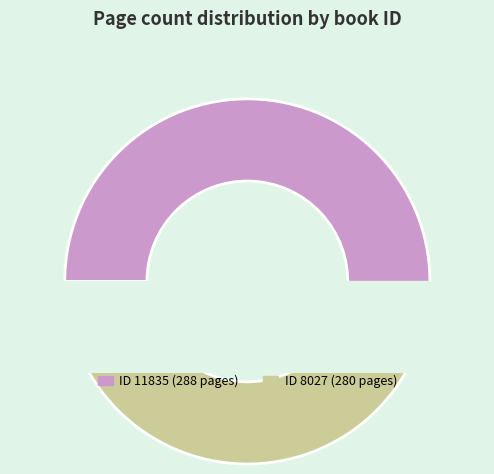

Does 8027 represent more than half of the total?

No